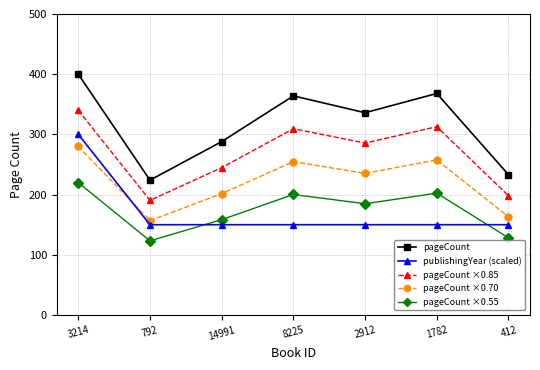

List the series in order of their peak value, highest first.

pageCount, pageCount ×0.85, publishingYear (scaled), pageCount ×0.70, pageCount ×0.55